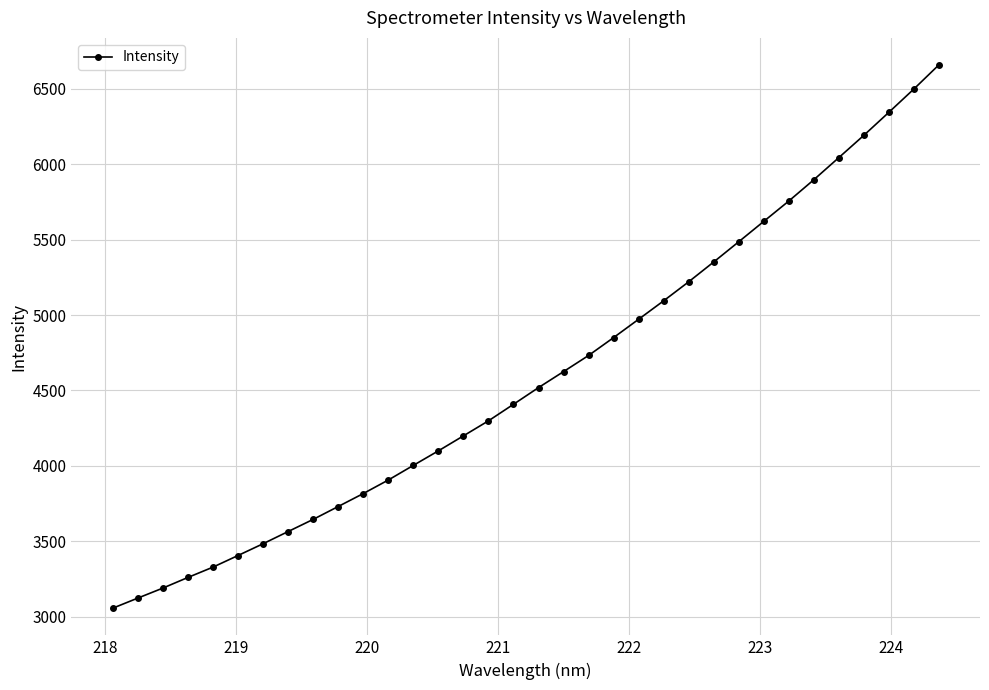

What is the value of the 22nd point from the left?

4972.0